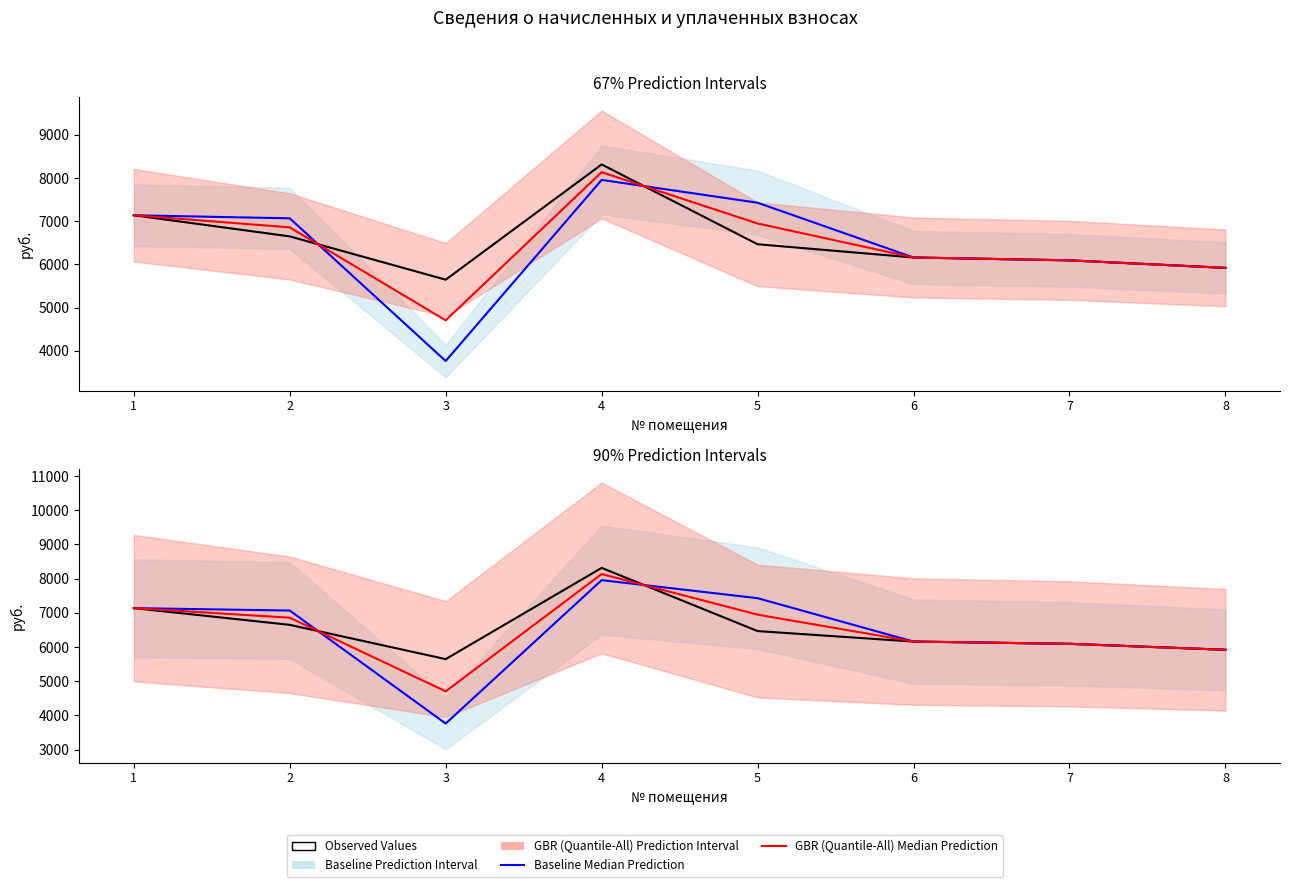

Between which two adjacent categories do Начислено (Observed Values) and Среднее (GBR Median Prediction) first intersect?

2 and 3